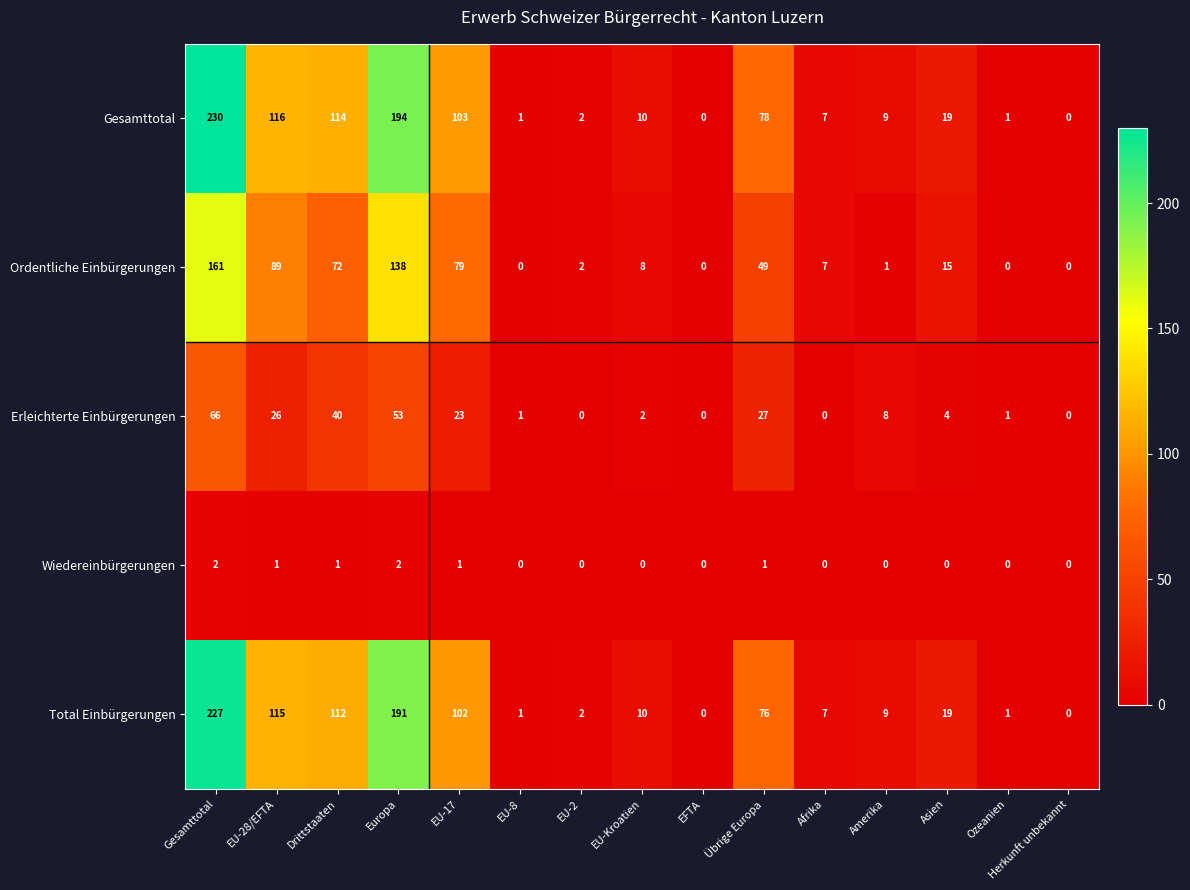

What is the average value of the Erleichterte Einbürgerungen series?

17